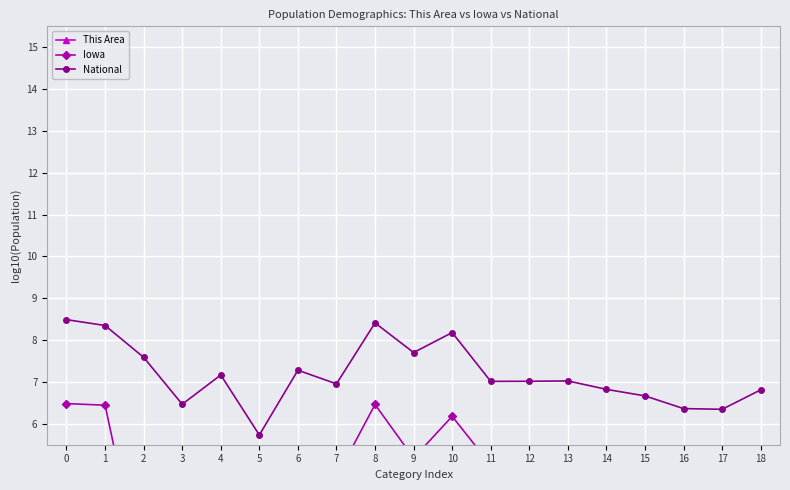

What is the value of the Iowa point at the 10th from the left?

5.2